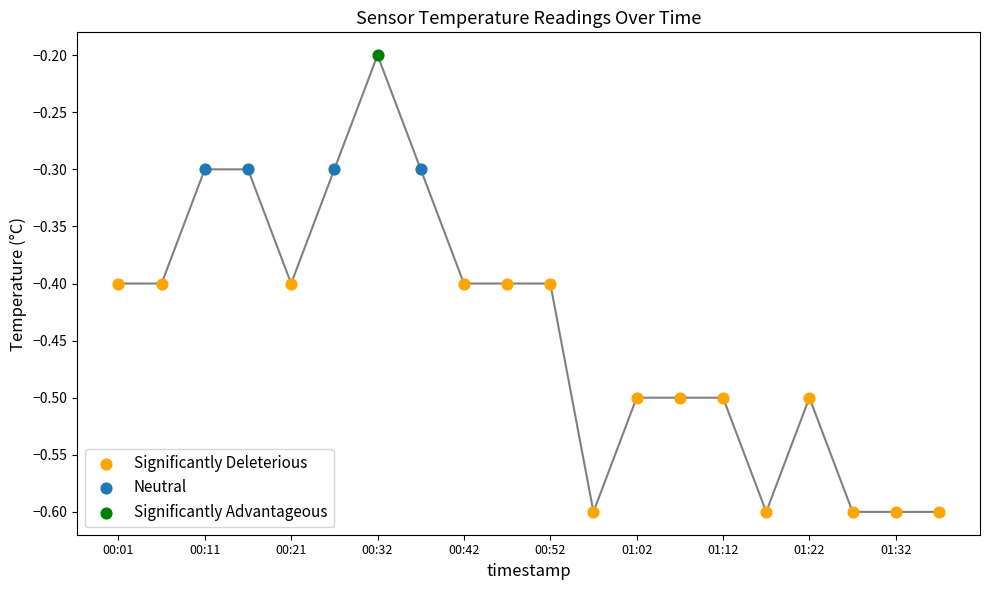

What is the change in value from 00:11 to 00:21?

-0.1